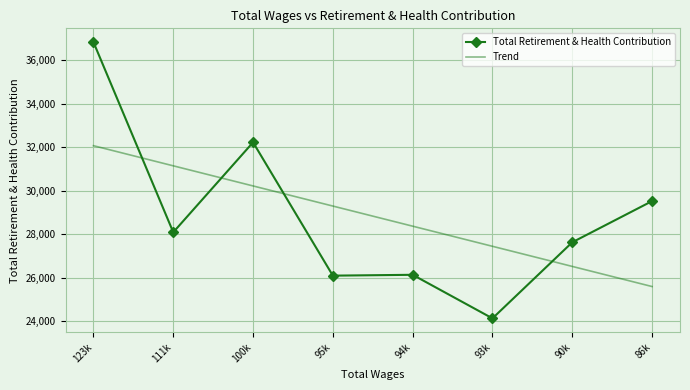

Between which two adjacent categories do Trend and Total Retirement & Health Contribution first intersect?

123k and 111k